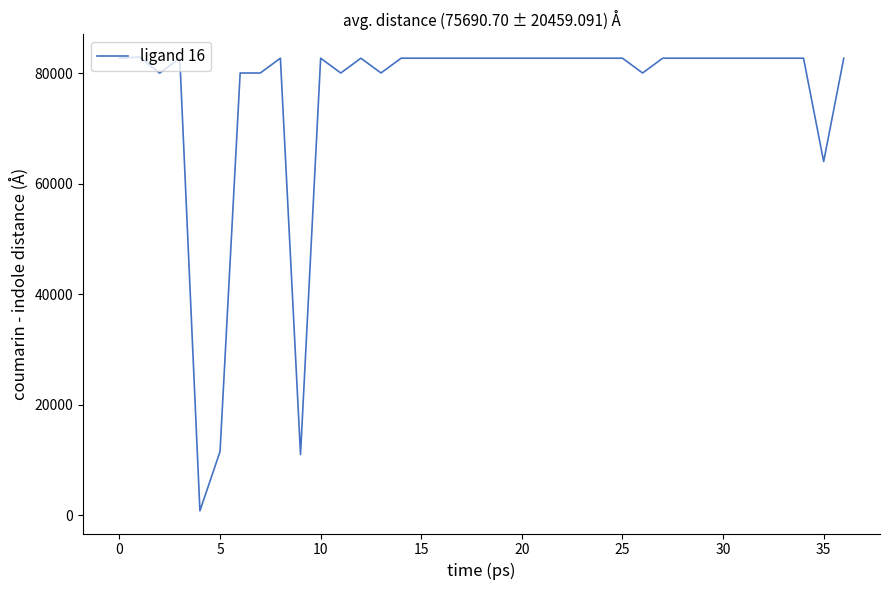

What is the difference between the maximum and minimum values?

82100